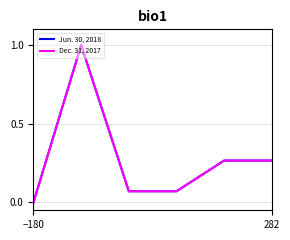

List the series in order of their overall mean, lowest first.

Dec. 31, 2017, Jun. 30, 2018